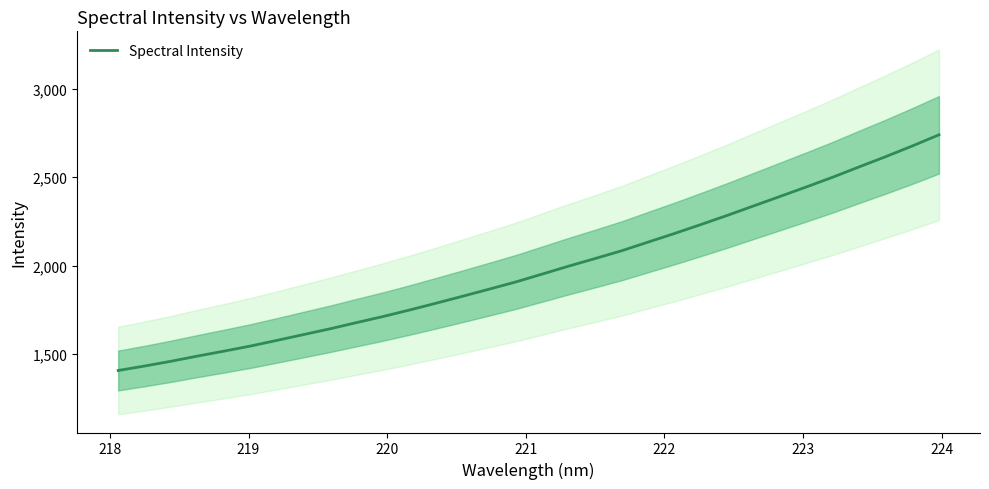

Reading left to right, list all the values displayed in this chart.

1406.7	1432.0	1459.1	1488.4	1516.3	1545.3	1577.4	1610.0	1642.7	1677.8	1712.1	1749.0	1787.4	1826.7	1866.7	1907.2	1951.8	1996.8	2039.8	2083.6	2132.7	2181.4	2232.2	2284.0	2337.9	2391.6	2445.6	2500.9	2559.4	2617.1	2677.1	2739.7